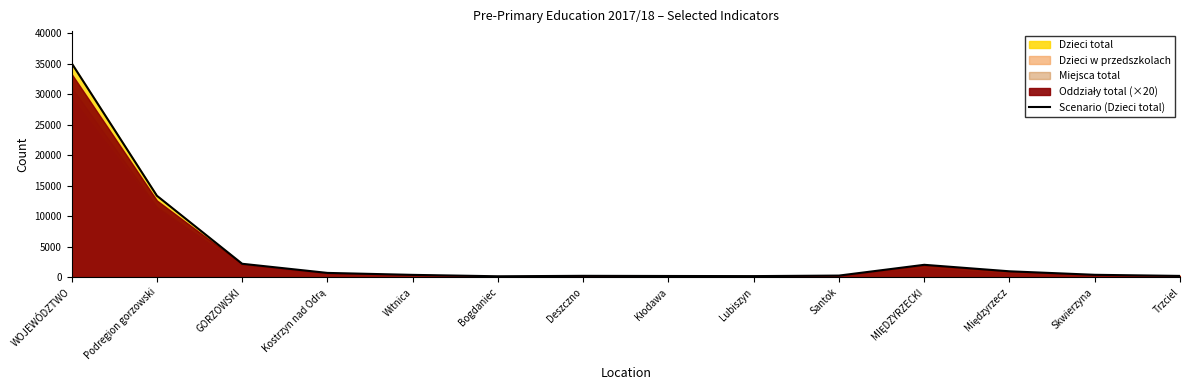

What is the difference between the second highest and minimum values?

13191